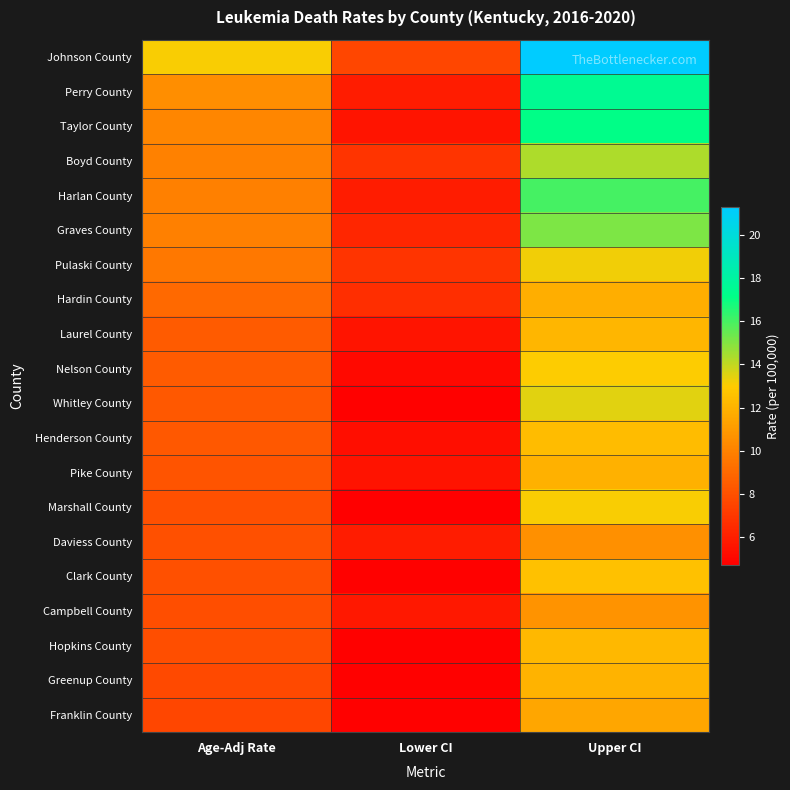

Count the number of data series in this chart.

20